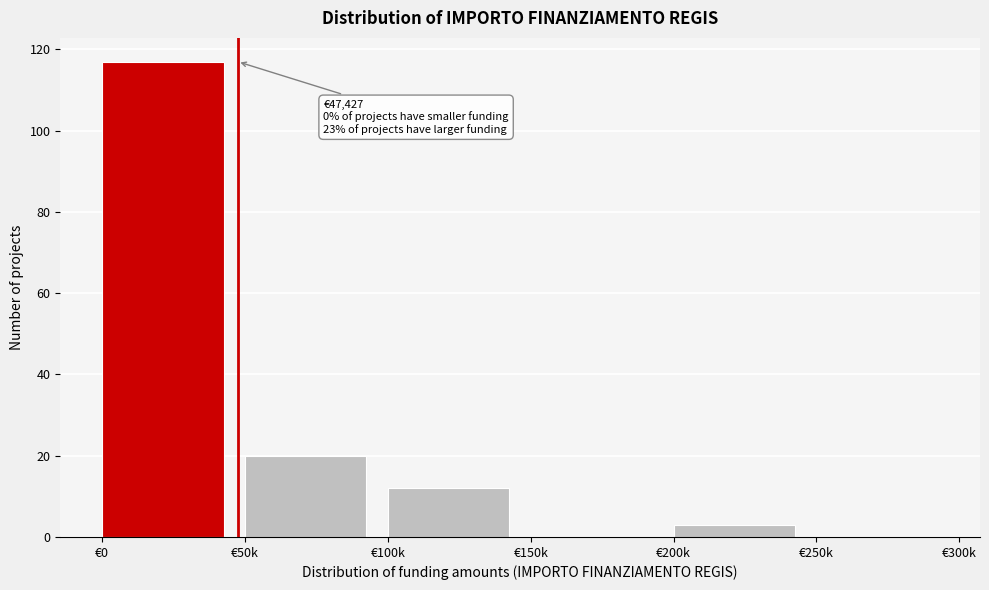

Reading left to right, list all the values displayed in this chart.

€0=117	€50k=20	€100k=12	€150k=0	€200k=3	€250k=0